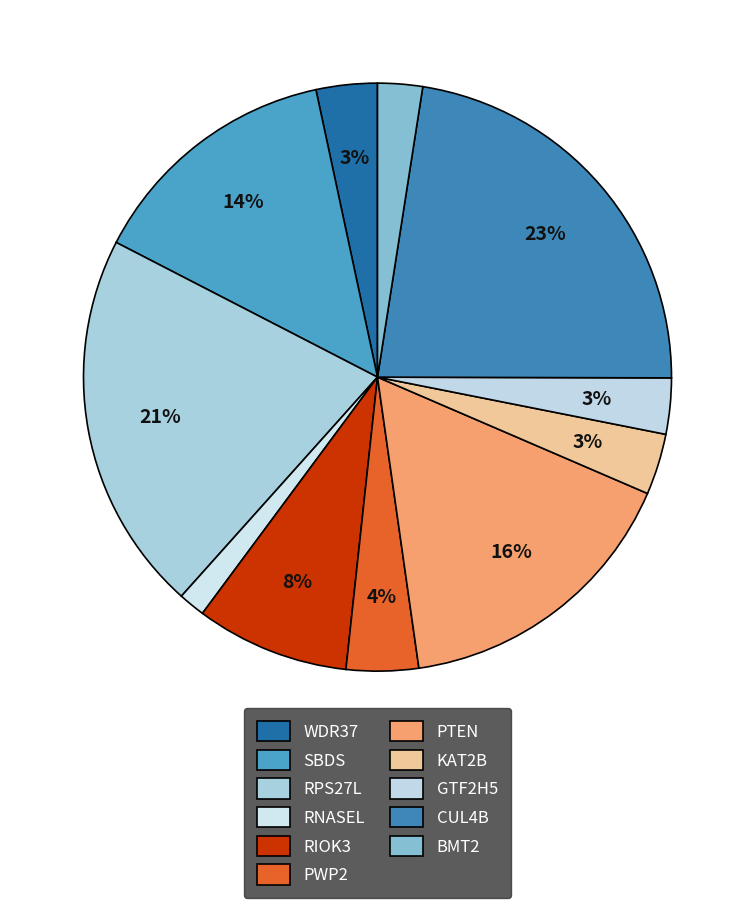

What is the change in value from PWP2 to CUL4B?

+5581.2